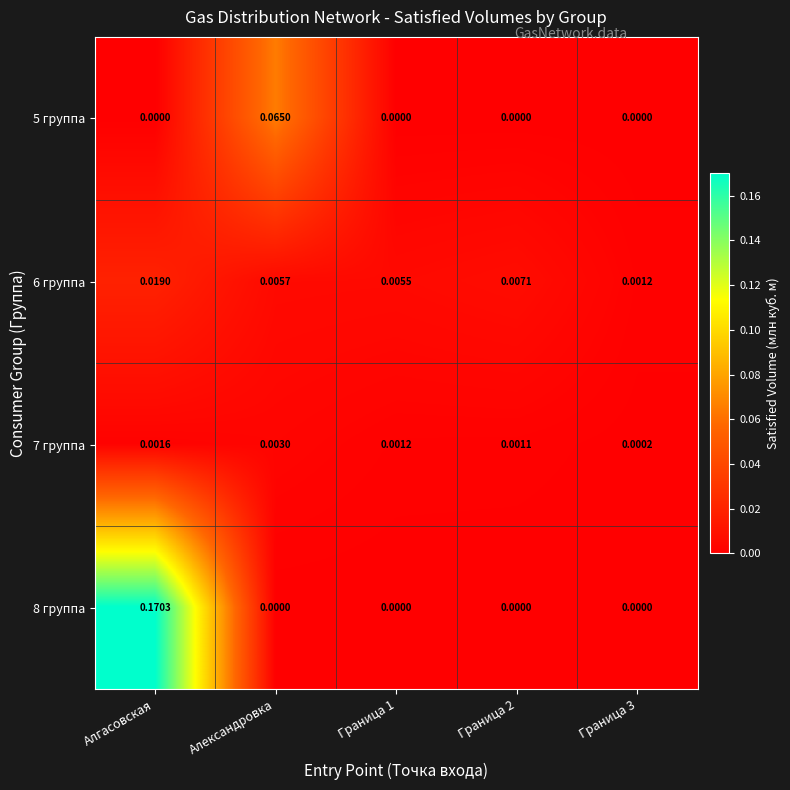

At which category is the sum across all series the highest?

Алгасовская